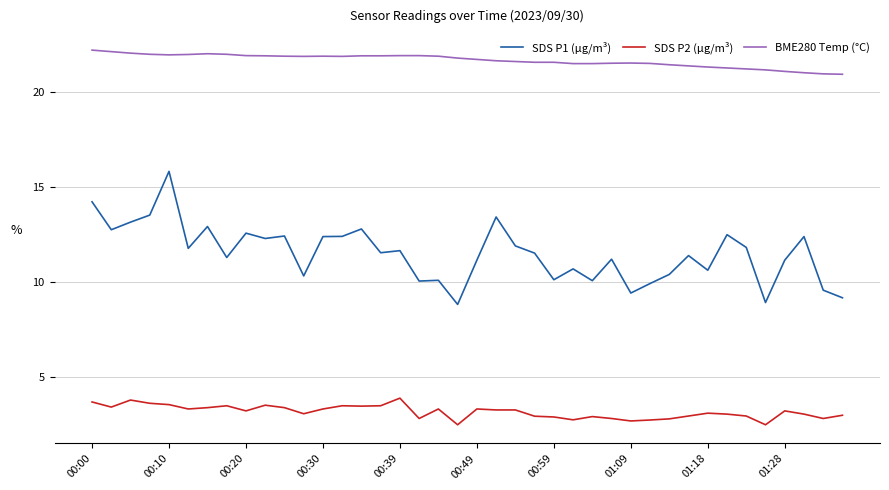

What are all the series names shown in the legend?

SDS P1 (µg/m³), SDS P2 (µg/m³), BME280 Temp (°C)